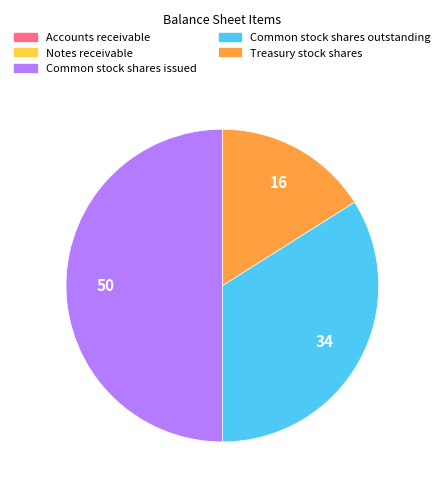

Combined, do Common stock shares issued and Treasury stock shares account for over 50%?

Yes